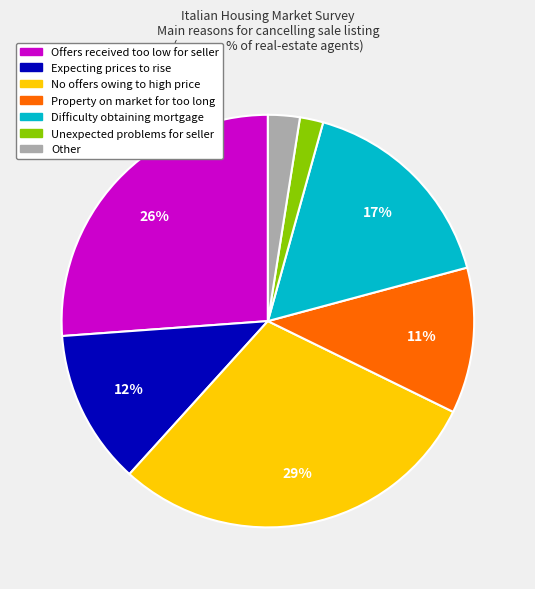

Which has a higher value, Unexpected problems for seller or No offers owing to high price?

No offers owing to high price